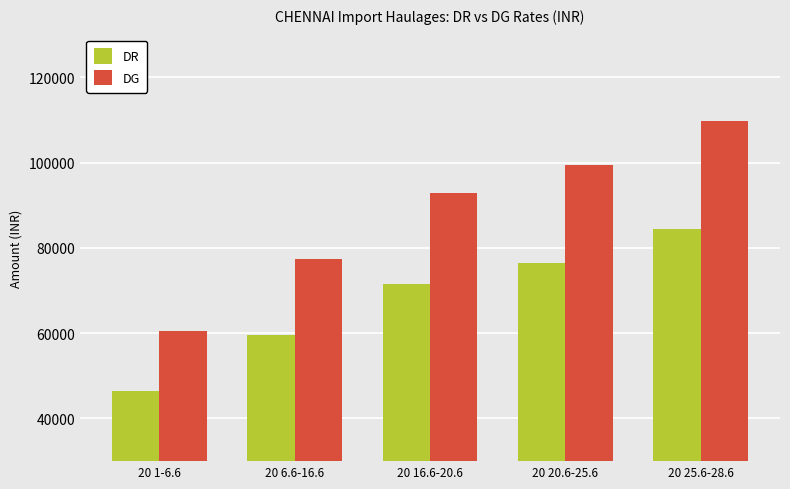

What is the label of the 1st bar from the right?

20 25.6-28.6